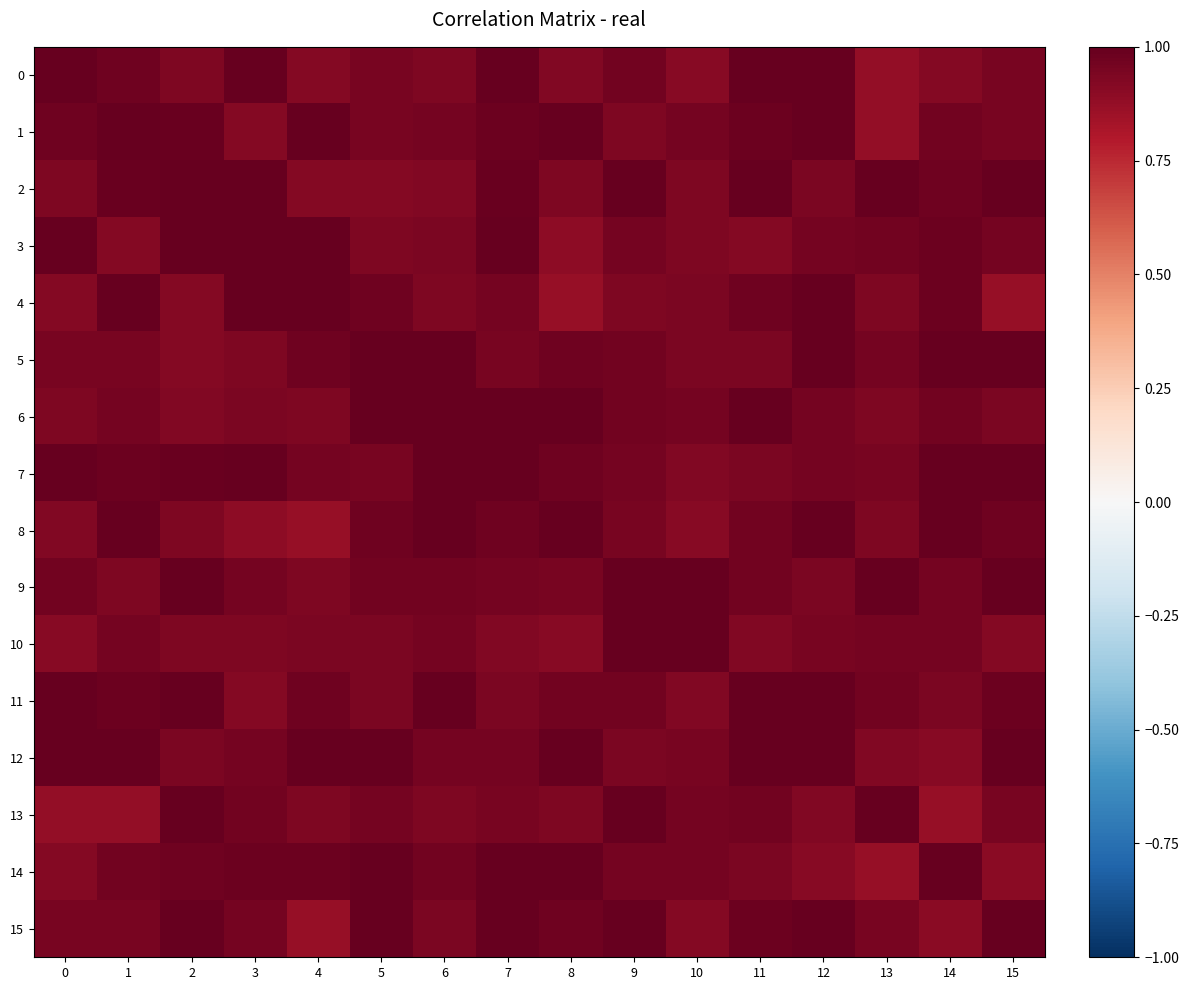

Count the number of data series in this chart.

16